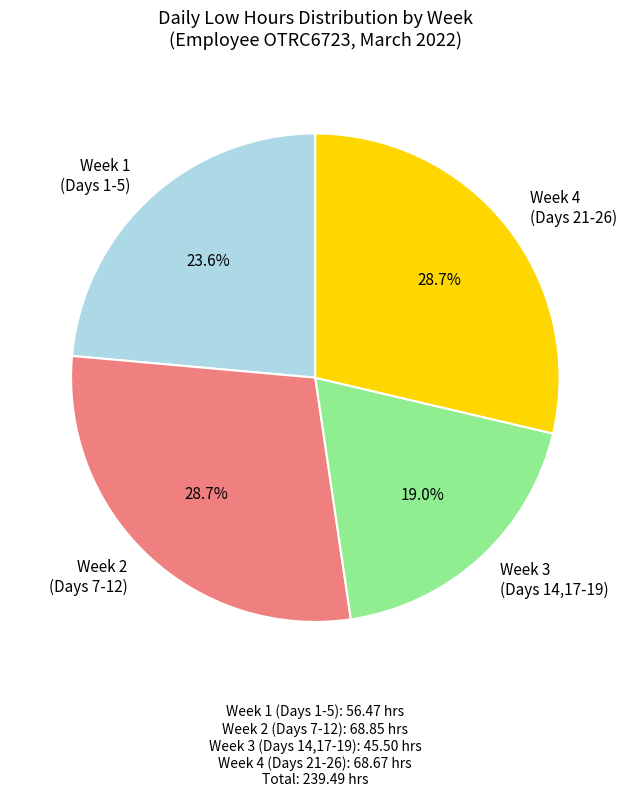

Which has a higher value, Week 4 (Days 21-26) or Week 1 (Days 1-5)?

Week 4 (Days 21-26)